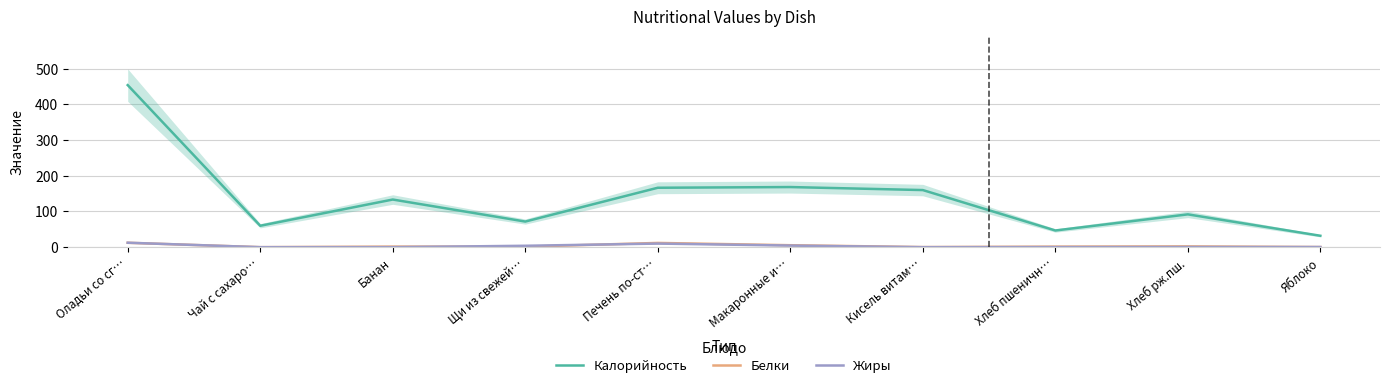

Count the number of data series in this chart.

3